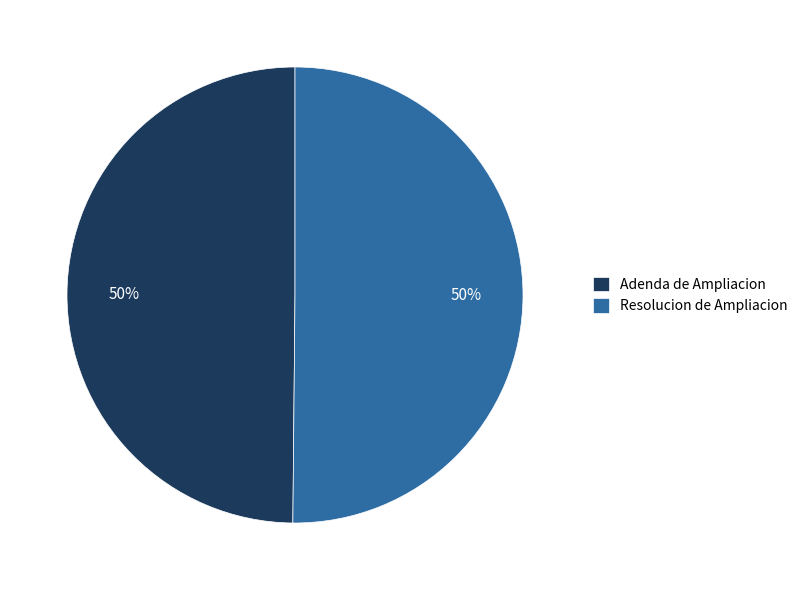

How many segments does this pie chart have?

2